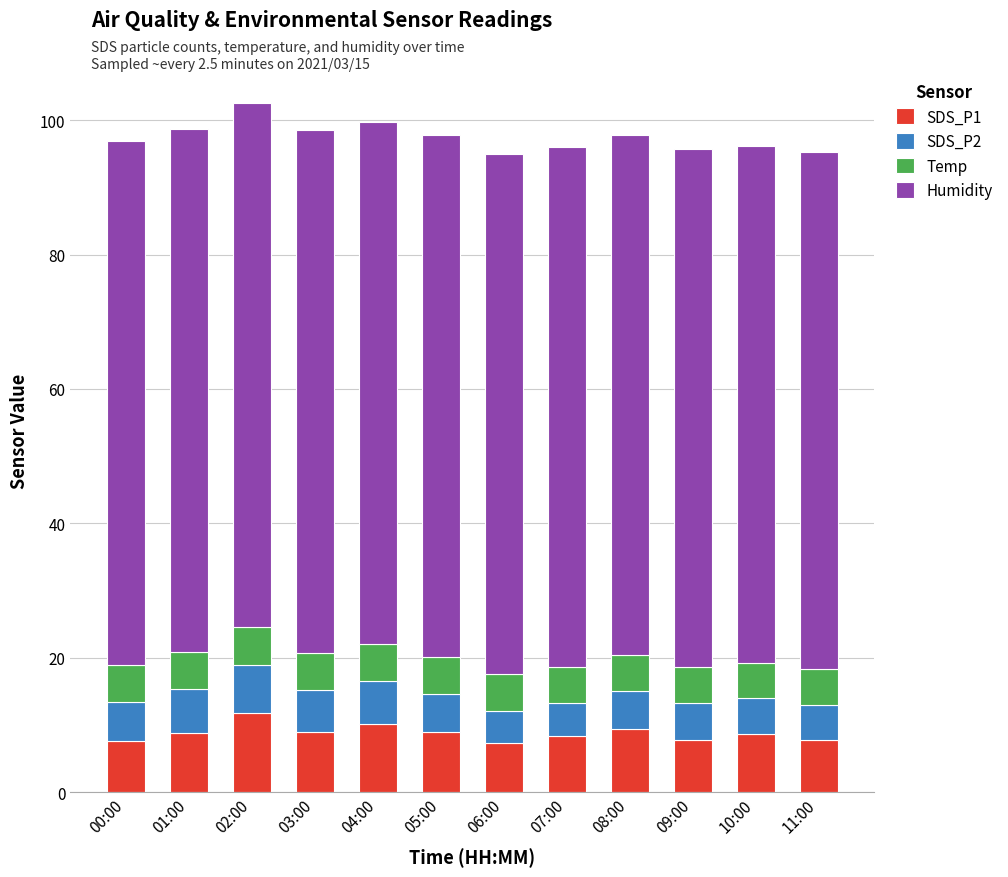

What is the minimum value for SDS_P1?

7.2